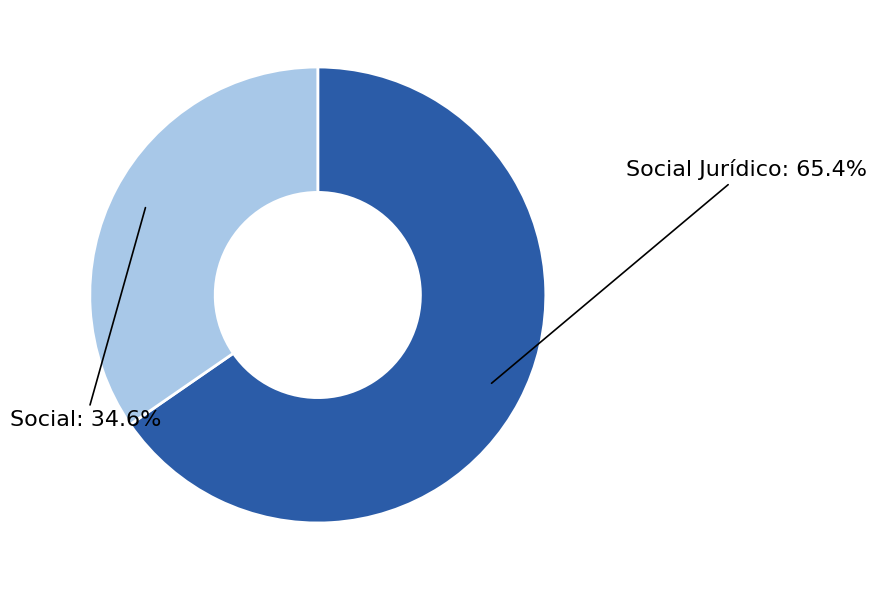

Which category has the biggest portion of the pie?

Social
Jurídico